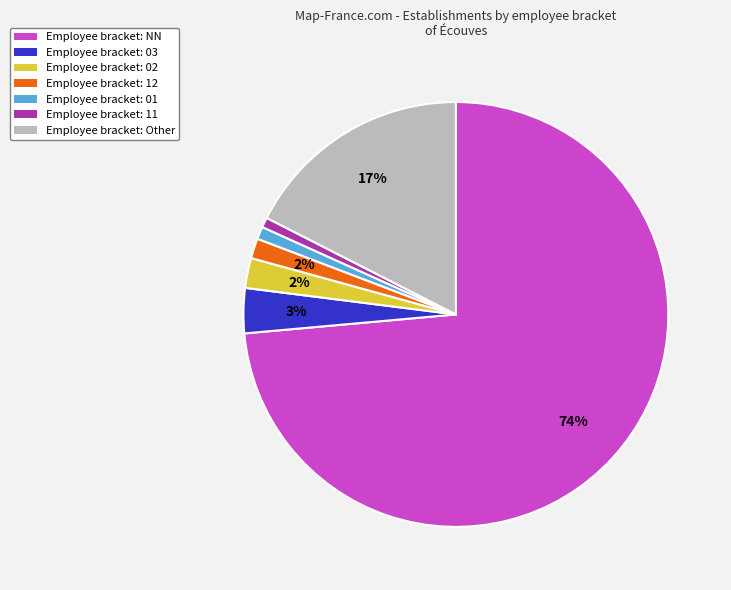

Does any single category account for the majority?

Yes